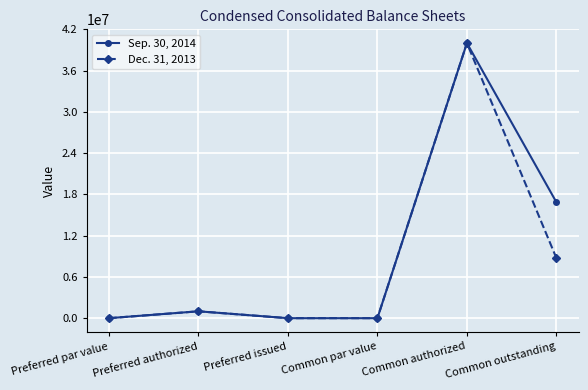

Rank the series by their average value, from highest to lowest.

Sep. 30, 2014, Dec. 31, 2013